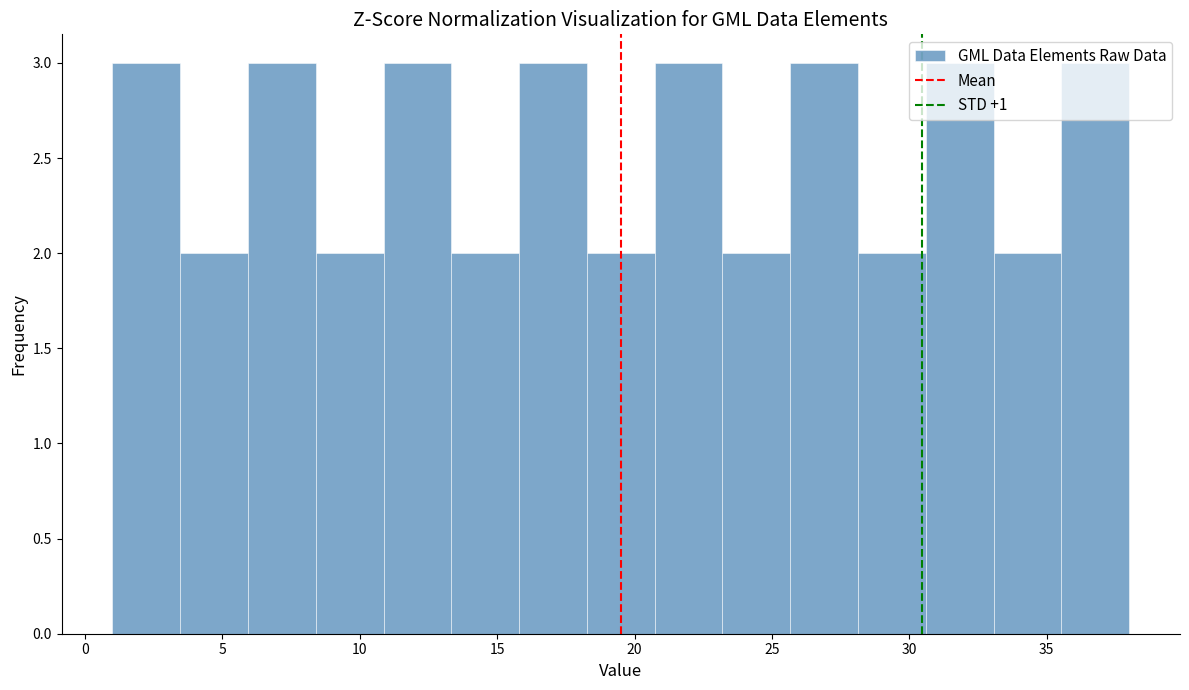

How tall is the bar that spans 3.5 to 6.0 on the x-axis? Neither the bar edges nor the heights are printed on the chart, so give them approximately, as read against the axes.

2